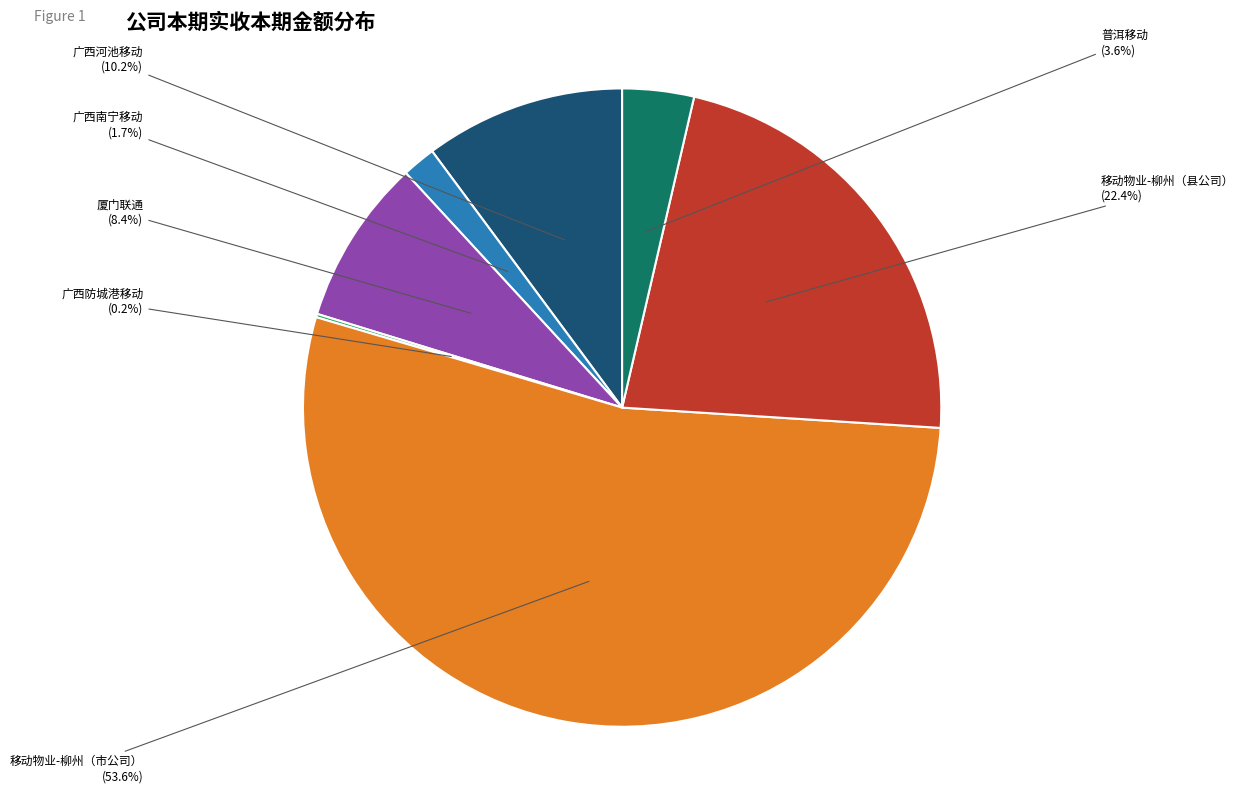

To the nearest percent, what is the difference between the 移动物业-柳州（市公司） and 厦门联通 slice percentages?

45%